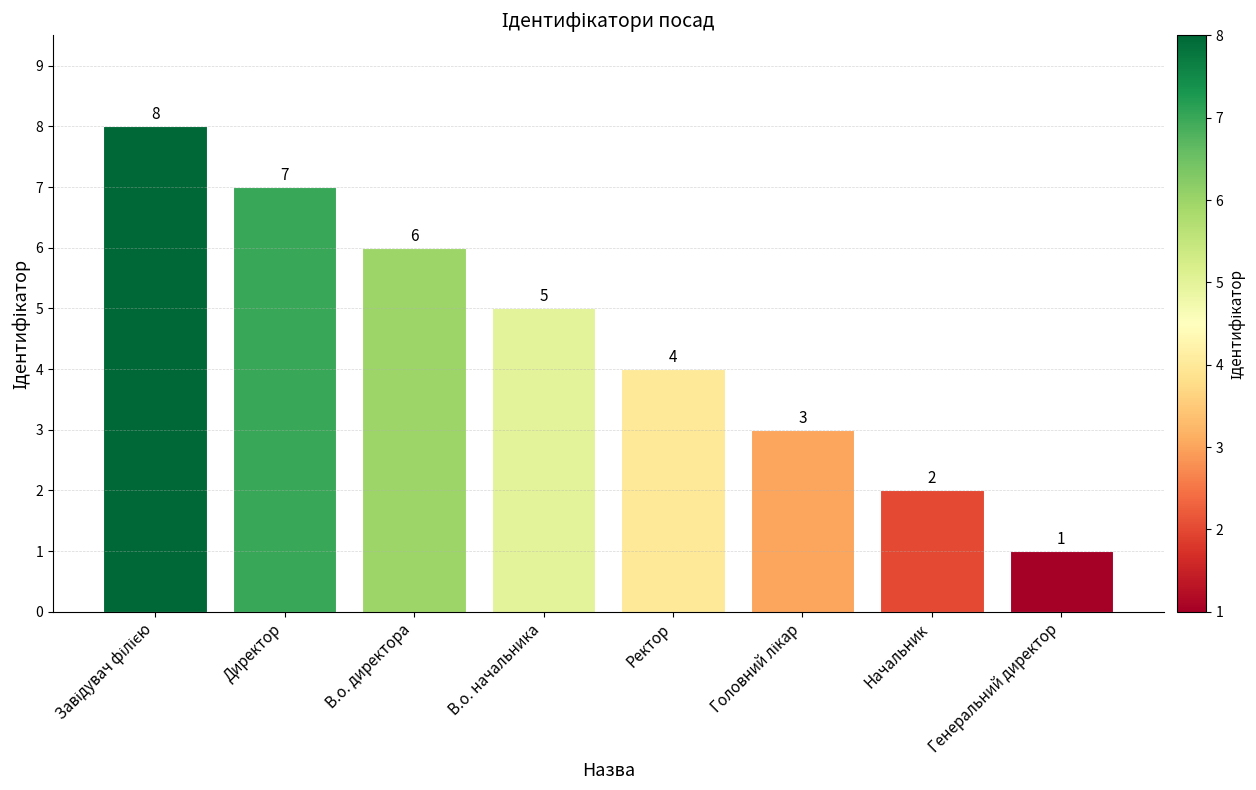

Reading right to left, what are all the values shown in this chart?

1	2	3	4	5	6	7	8